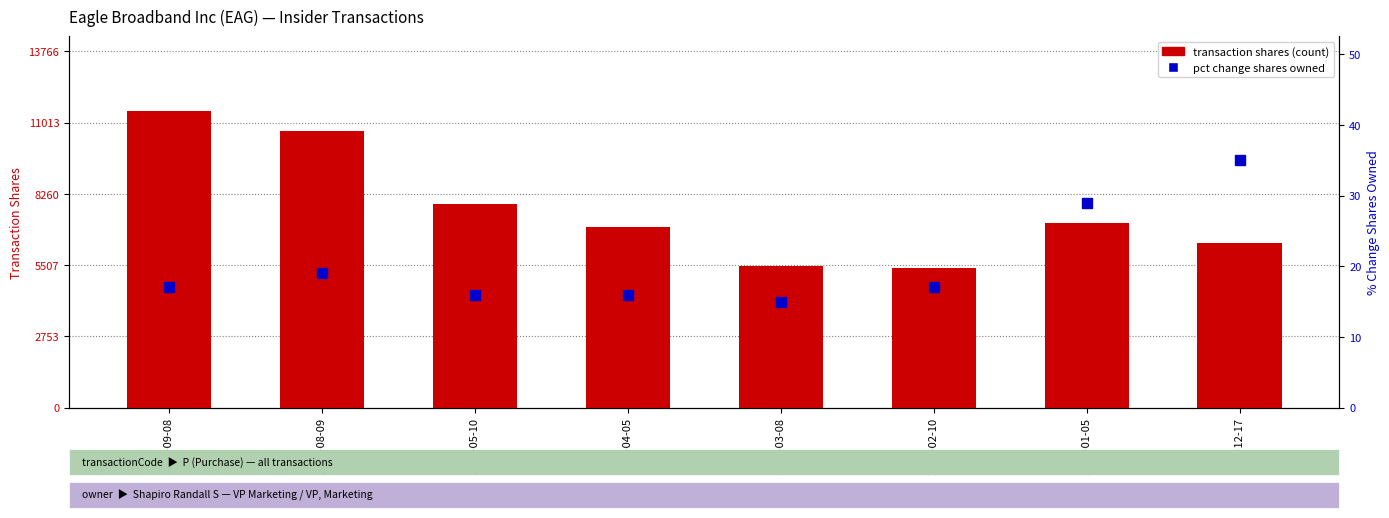

Rank the series at 2003-12-17 from lowest to highest value.

pctchgSharesOwned, transactionShares